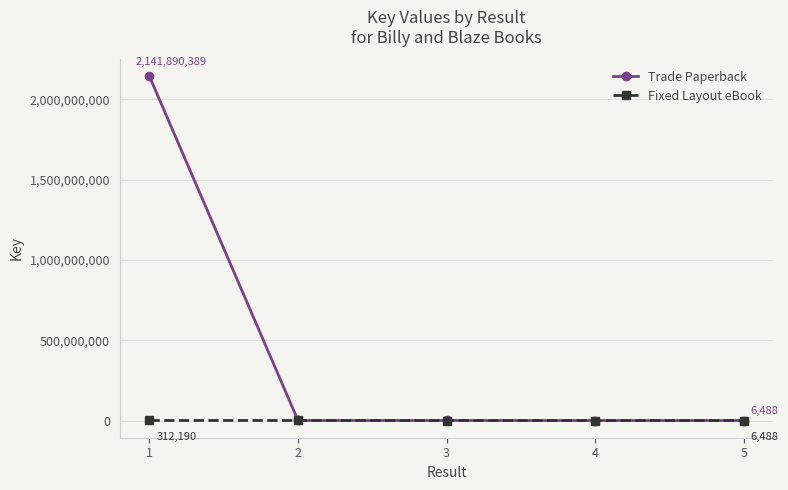

What is the value of the Trade Paperback point at the 4th from the left?

6644